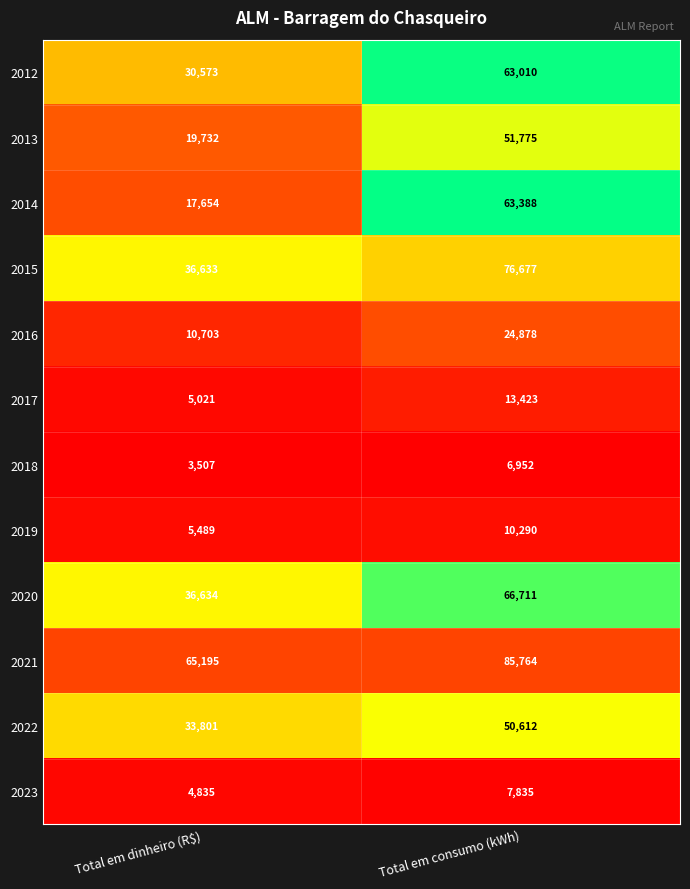

Reading left to right, list all the values displayed in this chart.

2012: Total em dinheiro (R$)=30573	Total em consumo (kWh)=63010
2013: Total em dinheiro (R$)=19732	Total em consumo (kWh)=51775
2014: Total em dinheiro (R$)=17654	Total em consumo (kWh)=63388
2015: Total em dinheiro (R$)=36633	Total em consumo (kWh)=76677
2016: Total em dinheiro (R$)=10703	Total em consumo (kWh)=24878
2017: Total em dinheiro (R$)=5021	Total em consumo (kWh)=13423
2018: Total em dinheiro (R$)=3507	Total em consumo (kWh)=6952
2019: Total em dinheiro (R$)=5489	Total em consumo (kWh)=10290
2020: Total em dinheiro (R$)=36634	Total em consumo (kWh)=66711
2021: Total em dinheiro (R$)=65195	Total em consumo (kWh)=85764
2022: Total em dinheiro (R$)=33801	Total em consumo (kWh)=50612
2023: Total em dinheiro (R$)=4835	Total em consumo (kWh)=7835